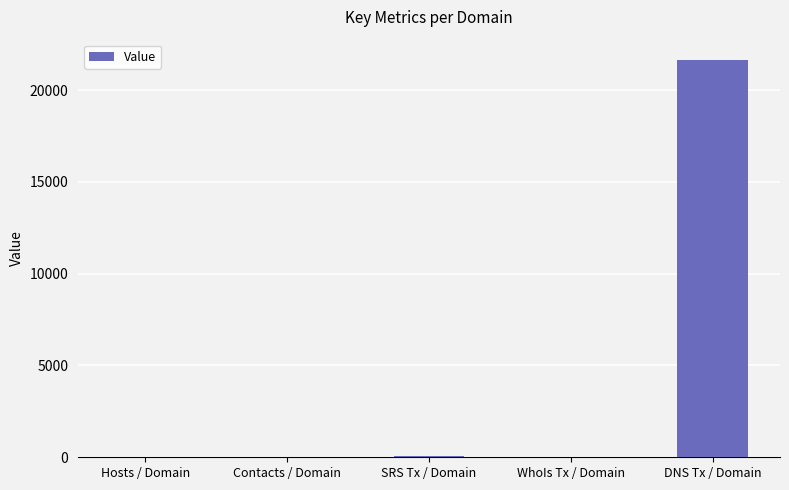

True or false: the data shows 21662.0 at DNS Tx / Domain.

True